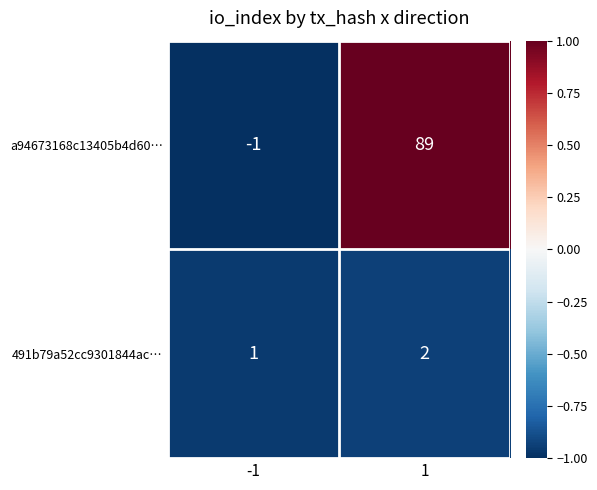

Which series changed the most between -1 and 1?

a94673168c13405b4d60…